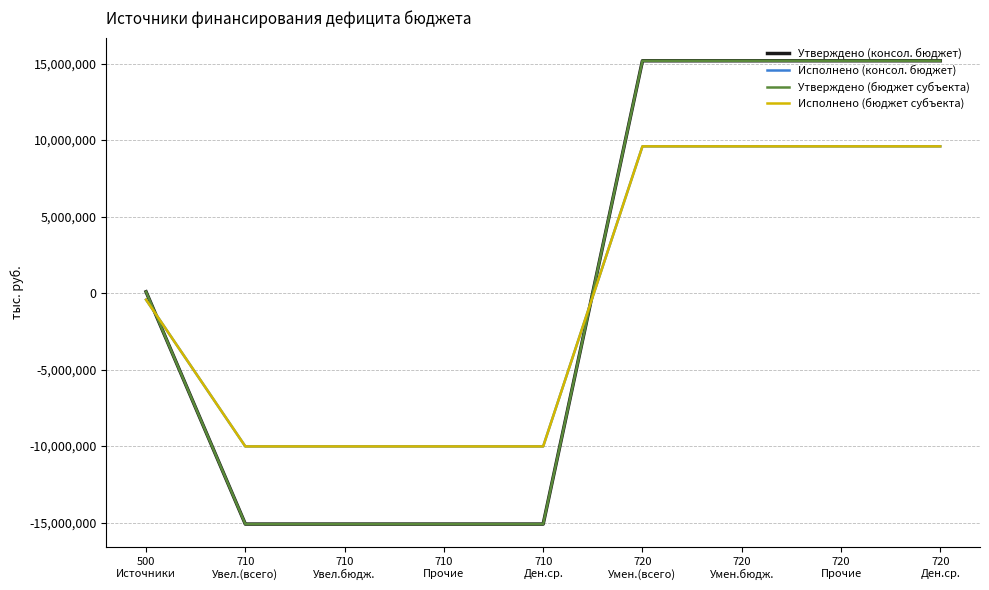

Read the Утверждено (консол. бюджет) value at 710
Прочие.

-15097500.0